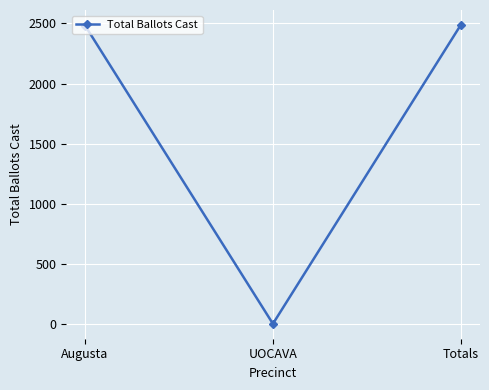

What is the average value?

1658